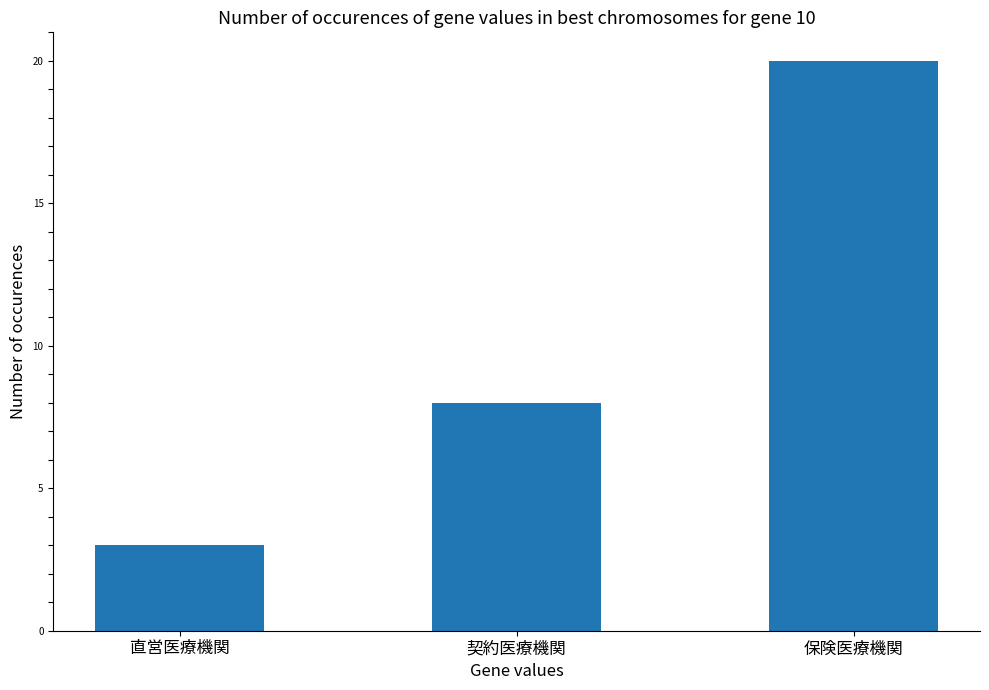

At which label is the value closest to 11?

契約医療機関